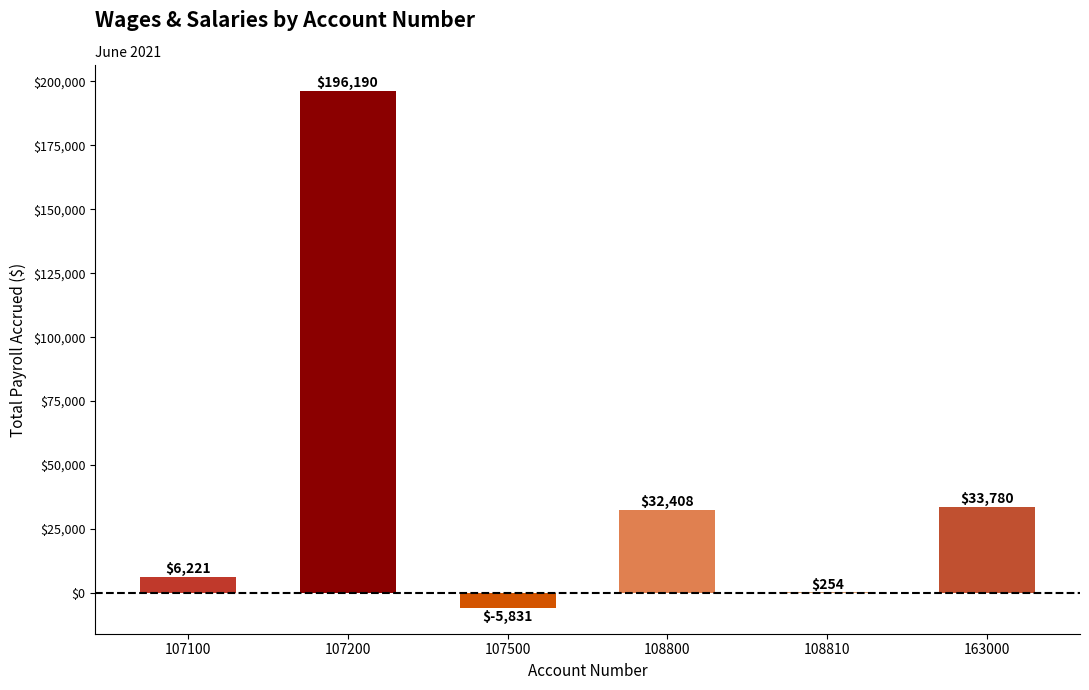

Which has a higher value, 108810 or 163000?

163000